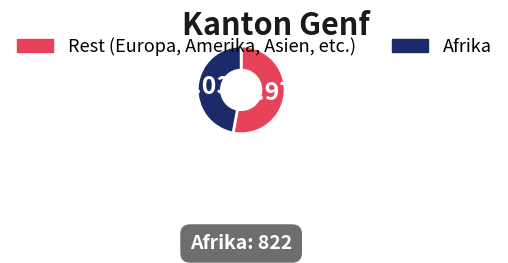

Does any single category account for the majority?

Yes